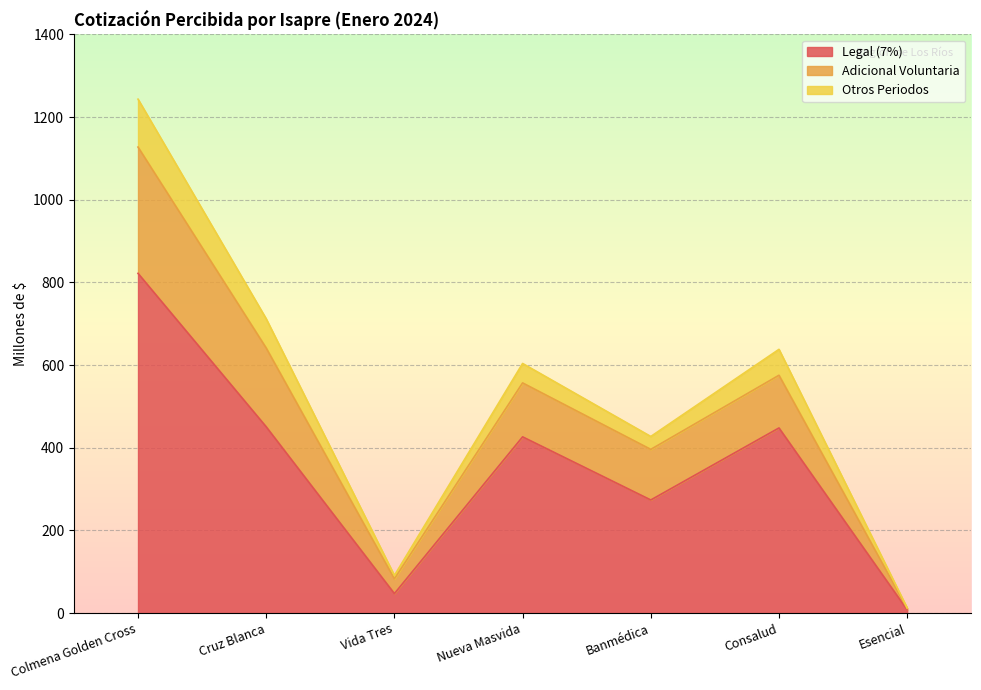

At which category does Otros Periodos reach its first local peak?

Nueva Masvida